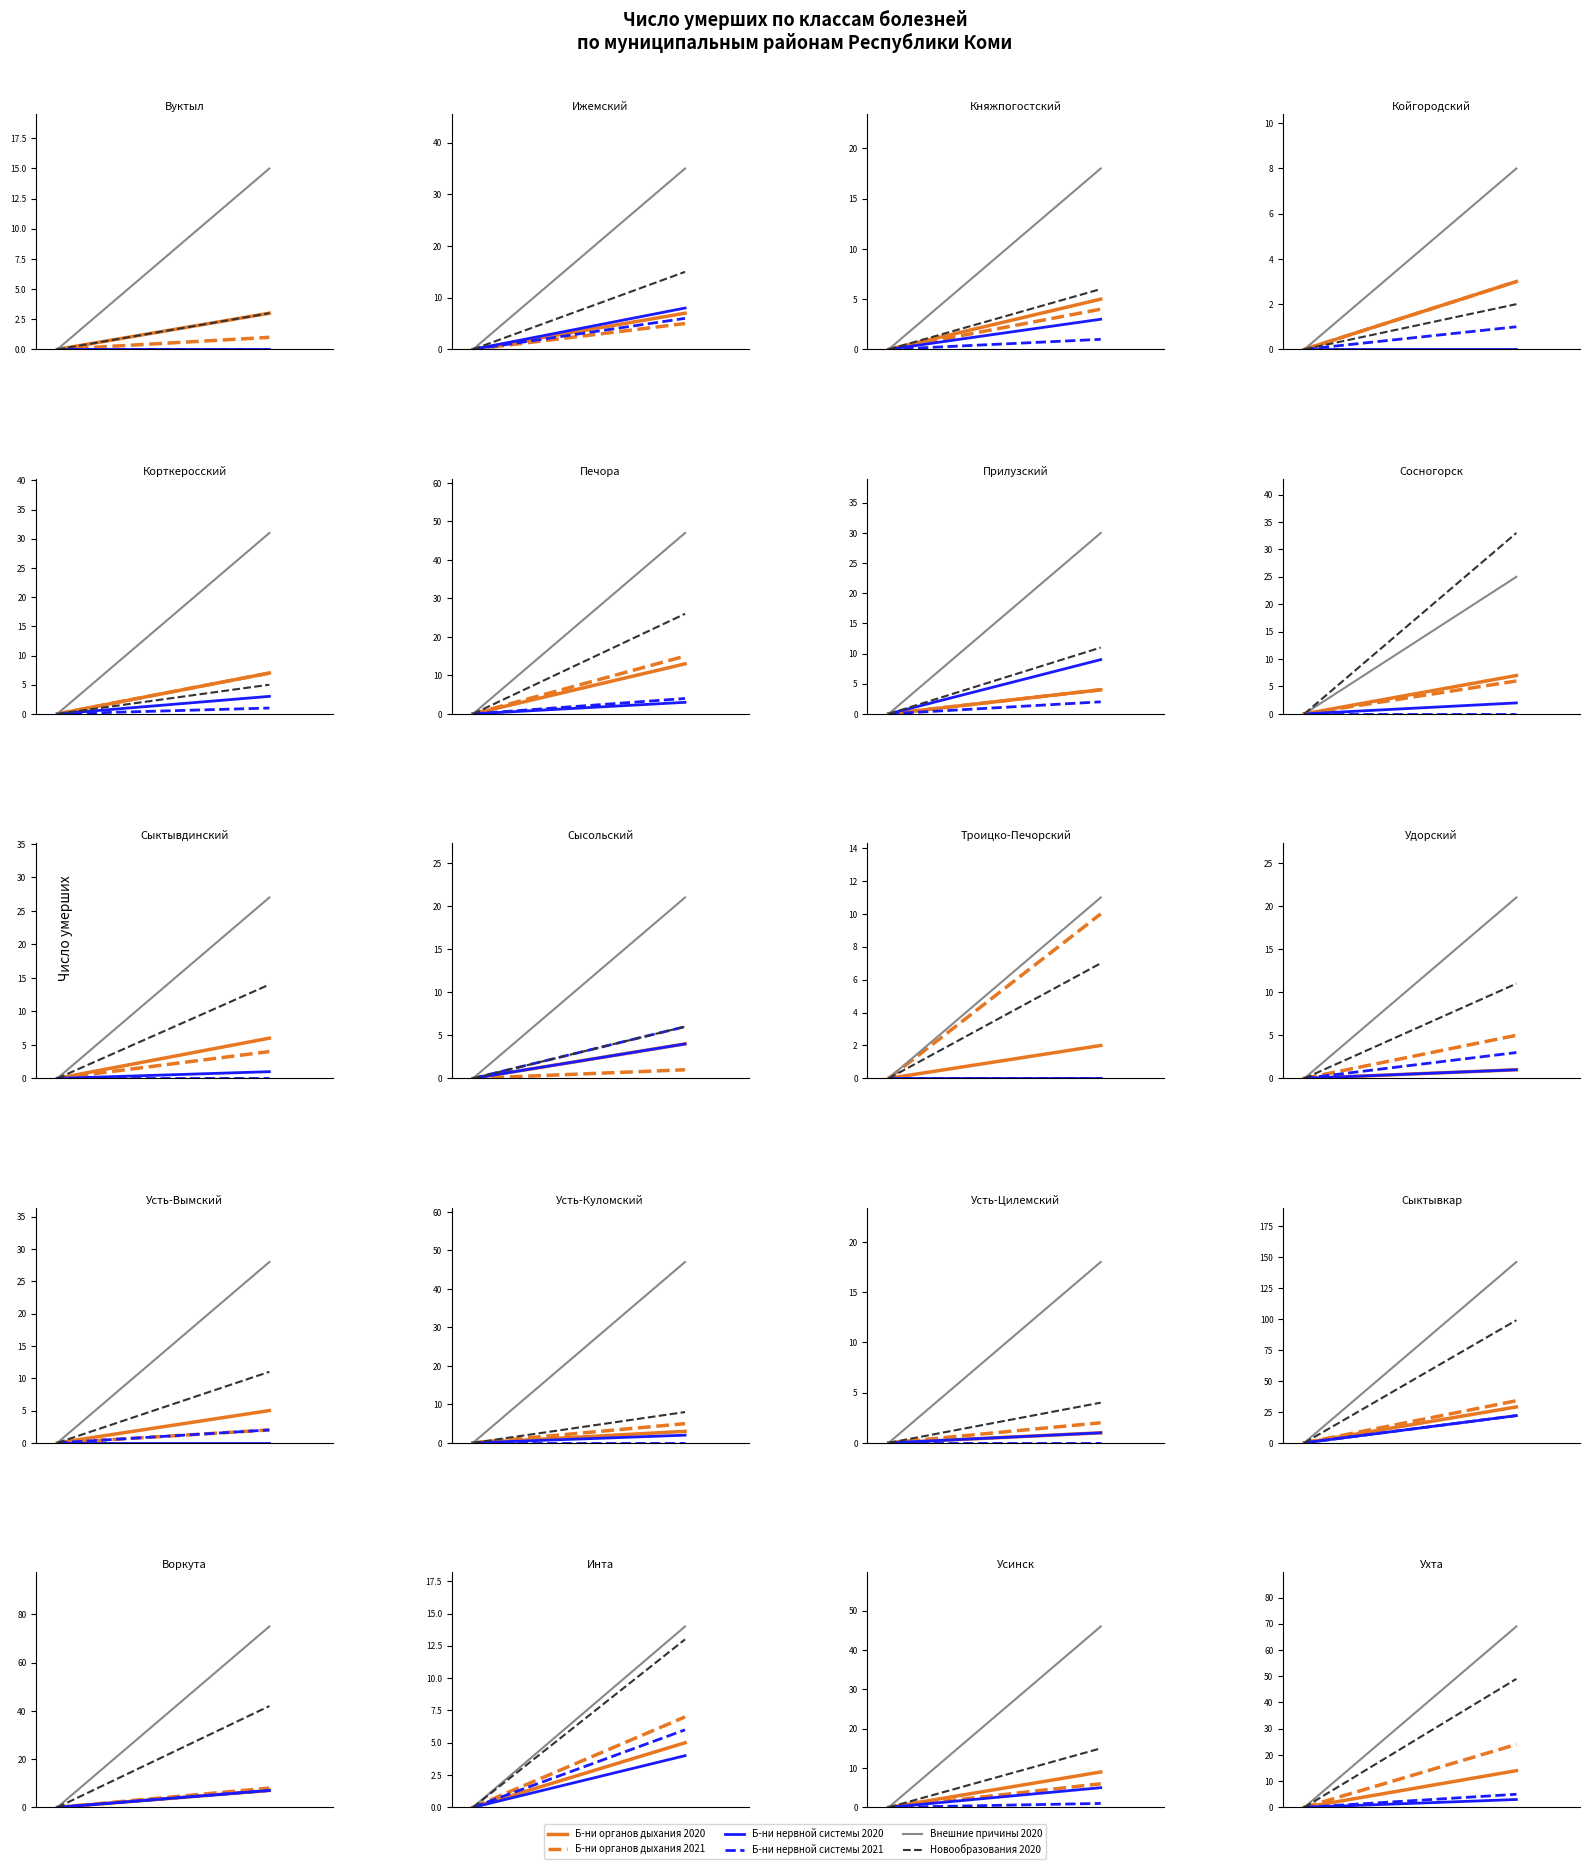

How many values in the Б-ни органов дыхания 2021 series are below 24?

1